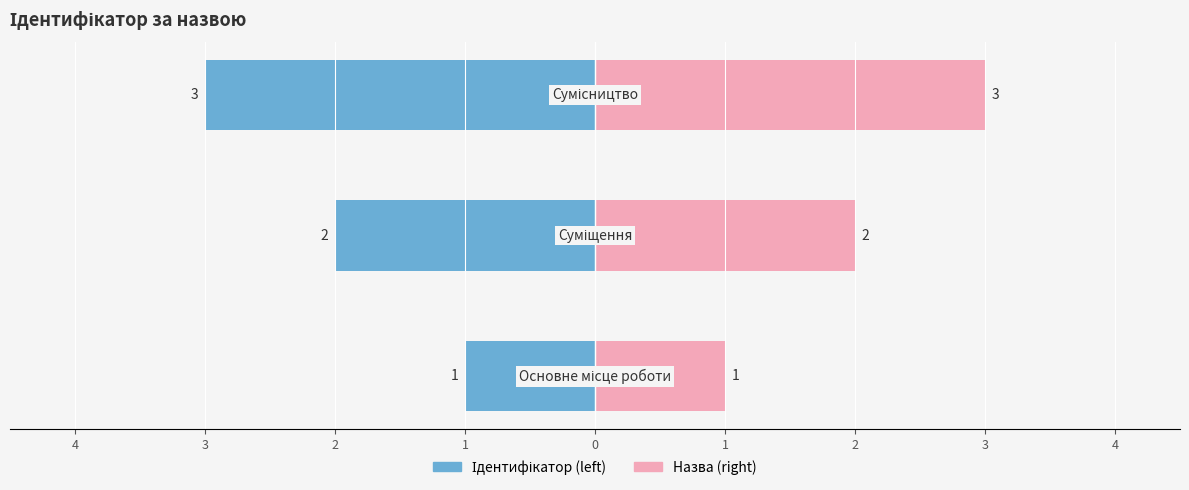

Where is the data nearest to the value 2?

Суміщення